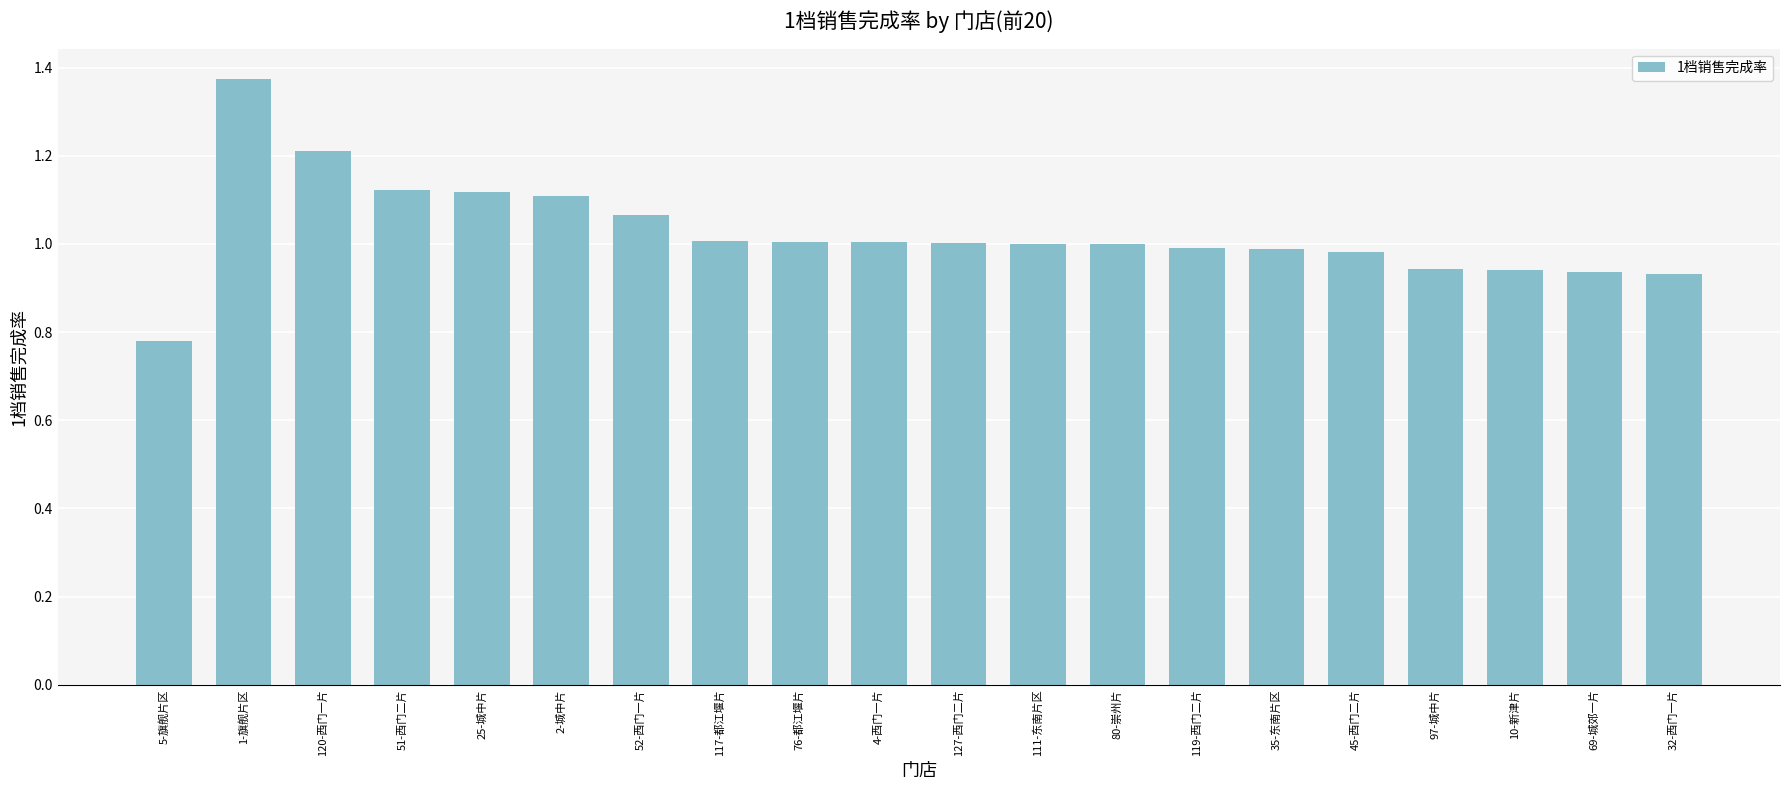

What is the sum of all values?

20.5